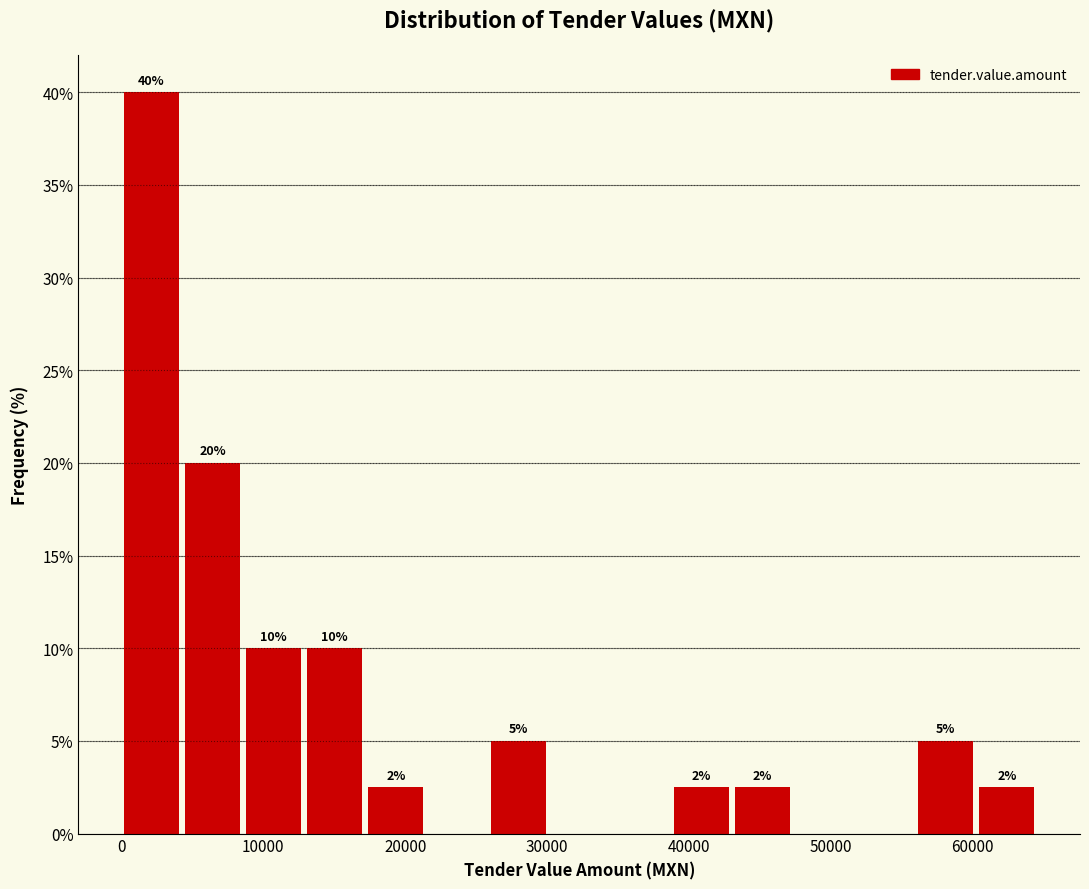

Over which range of the x-axis is the bar tallest?

0 to 4000